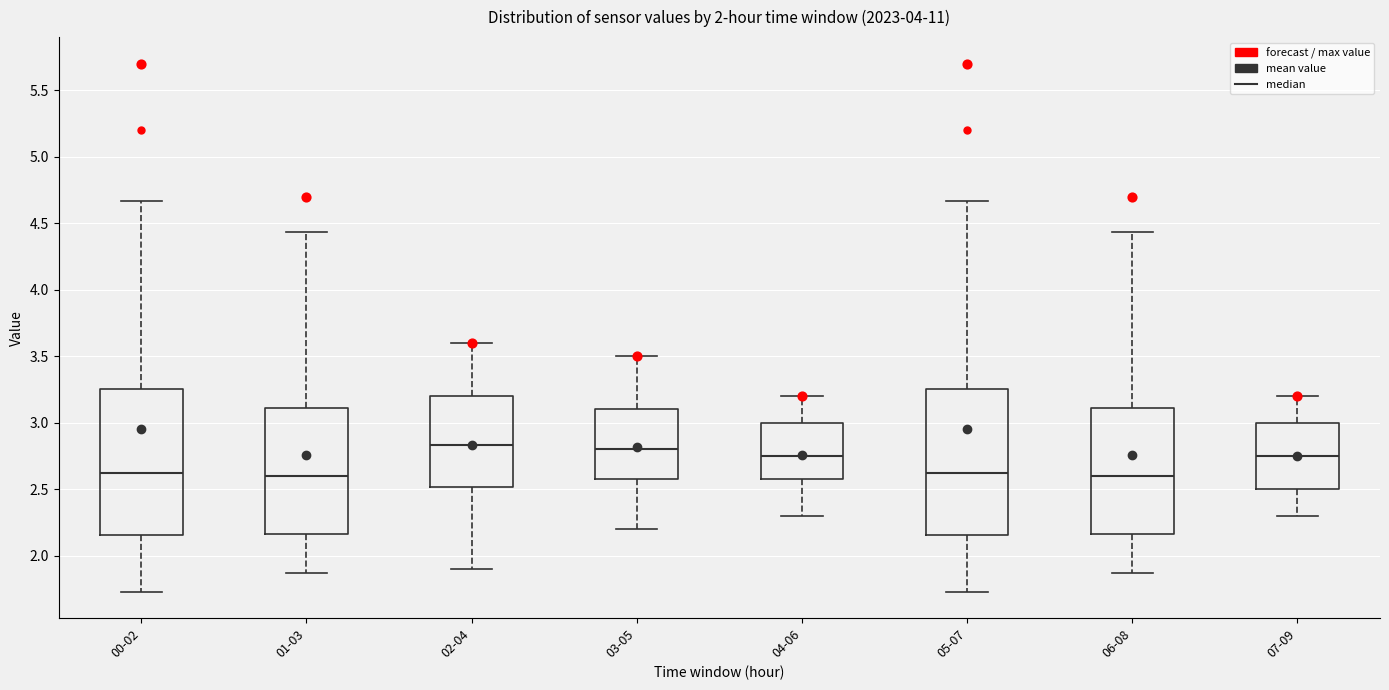

Reading left to right, transcribe this box plot: for each box, give where its median line is, the range the box spans, and where its two whiskers end, as read against the y-axis. The values are not printed on the chart, so give them approximately, as read against the axis.

00-02: median 2.60, box 2.15 to 3.25, whiskers 1.75 to 4.65
01-03: median 2.60, box 2.15 to 3.10, whiskers 1.85 to 4.45
02-04: median 2.85, box 2.50 to 3.20, whiskers 1.90 to 3.60
03-05: median 2.80, box 2.60 to 3.10, whiskers 2.20 to 3.50
04-06: median 2.75, box 2.60 to 3.00, whiskers 2.30 to 3.20
05-07: median 2.60, box 2.15 to 3.25, whiskers 1.75 to 4.65
06-08: median 2.60, box 2.15 to 3.10, whiskers 1.85 to 4.45
07-09: median 2.75, box 2.50 to 3.00, whiskers 2.30 to 3.20